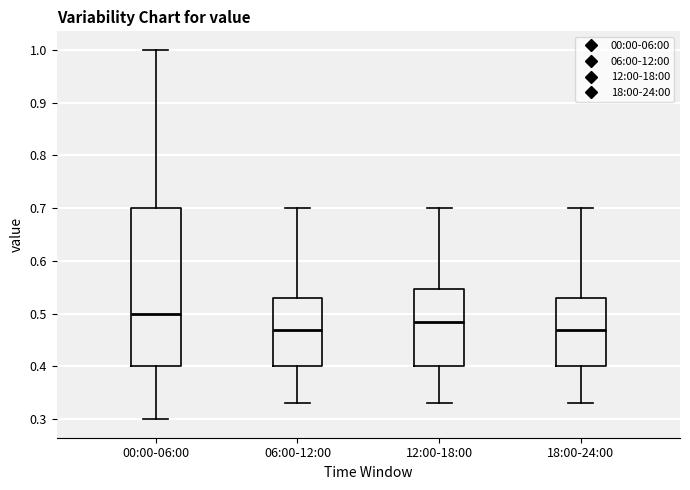

Reading left to right, transcribe this box plot: for each box, give where its median line is, the range the box spans, and where its two whiskers end, as read against the y-axis. The values are not printed on the chart, so give them approximately, as read against the axis.

00:00-06:00: median 0.50, box 0.40 to 0.70, whiskers 0.30 to 1.00
06:00-12:00: median 0.47, box 0.40 to 0.53, whiskers 0.33 to 0.70
12:00-18:00: median 0.49, box 0.40 to 0.55, whiskers 0.33 to 0.70
18:00-24:00: median 0.47, box 0.40 to 0.53, whiskers 0.33 to 0.70